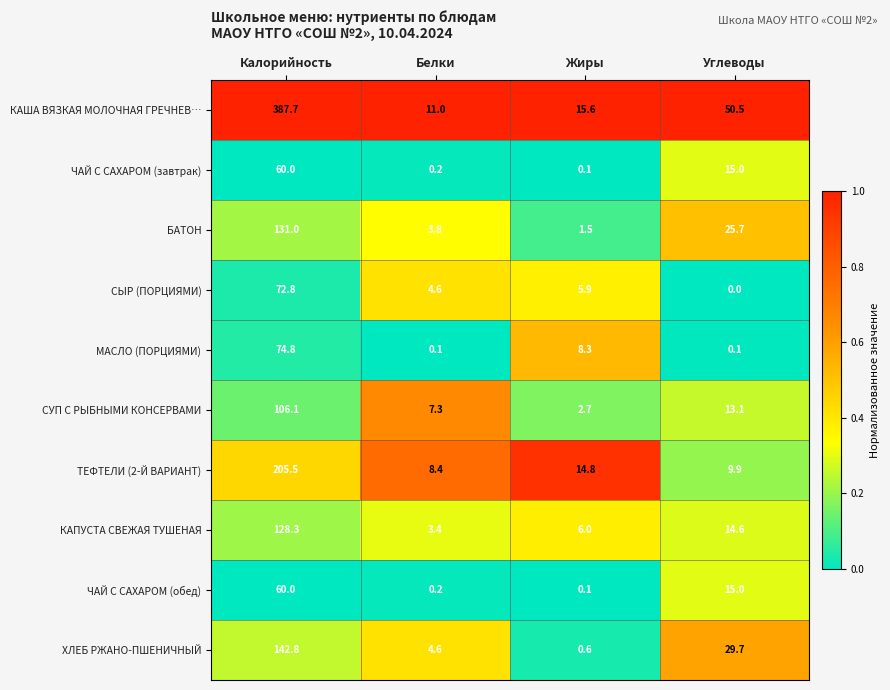

Which series has the largest range (max minus min)?

КАША ВЯЗКАЯ МОЛОЧНАЯ ГРЕЧНЕВ…